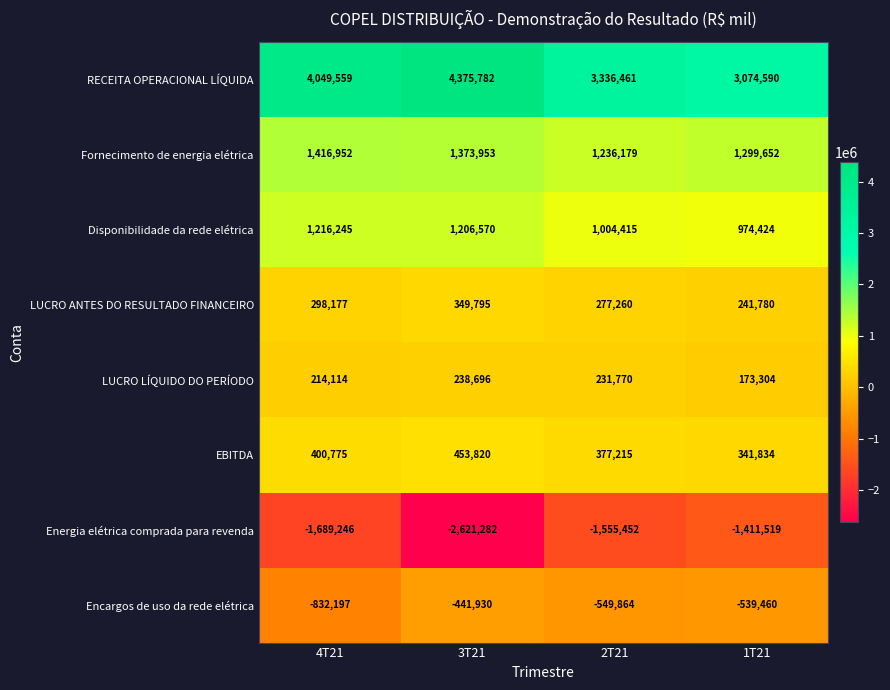

At 4T21, list the series in order from largest to smallest.

RECEITA OPERACIONAL LÍQUIDA, Fornecimento de energia elétrica, Disponibilidade da rede elétrica, EBITDA, LUCRO ANTES DO RESULTADO FINANCEIRO, LUCRO LÍQUIDO DO PERÍODO, Encargos de uso da rede elétrica, Energia elétrica comprada para revenda